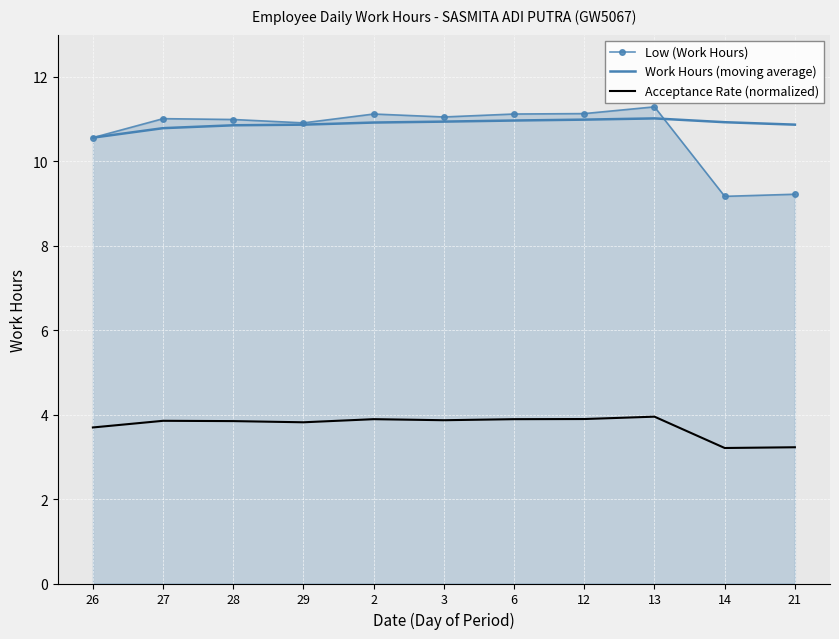

Is it true that Acceptance Rate (normalized) equals 3.9 at 6?

True